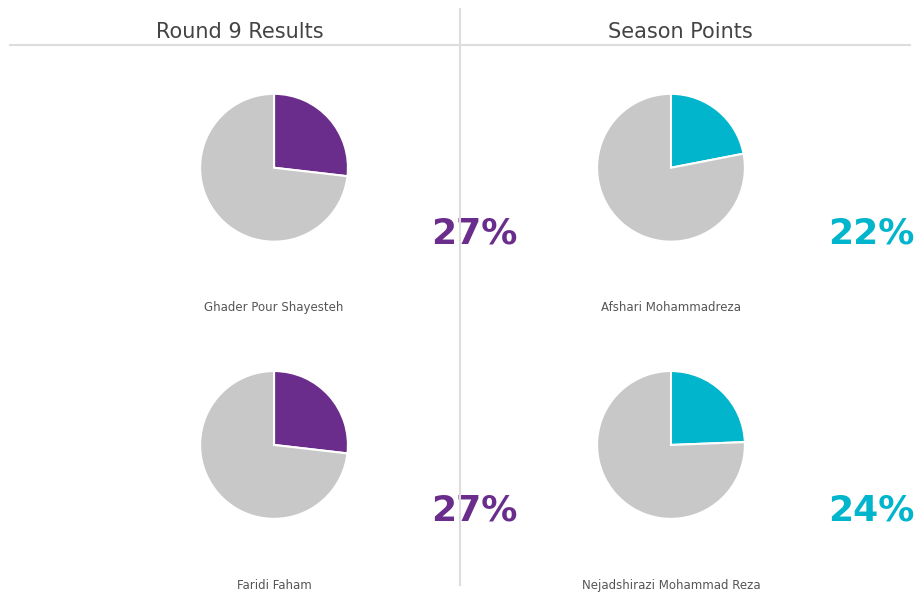

Is the sum of Afshari Mohammadreza and Nejadshirazi Mohammad Reza greater than half?

No